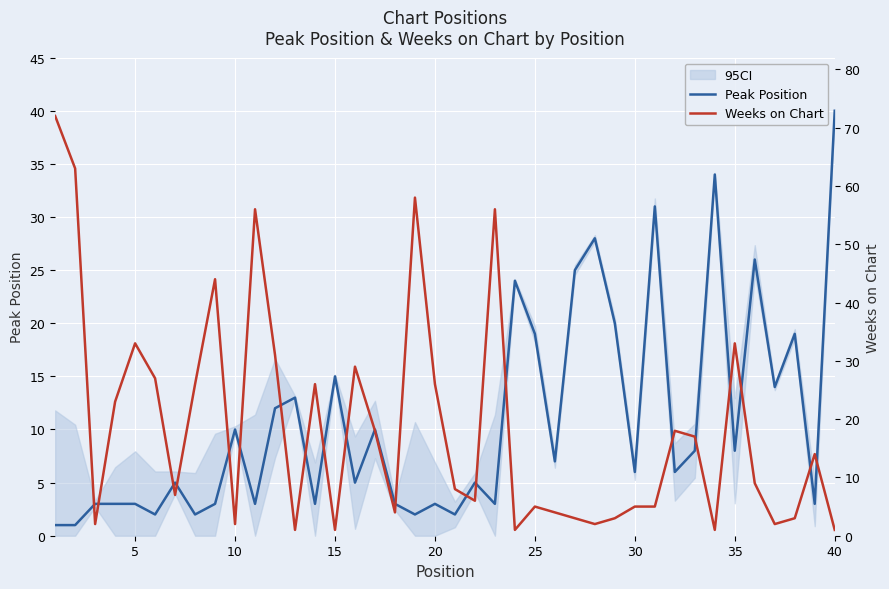

Reading left to right, transcribe all the data shown in this chart.

Peak Position: 1	1	3	3	3	2	5	2	3	10	3	12	13	3	15	5	10	3	2	3	2	5	3	24	19	7	25	28	20	6	31	6	8	34	8	26	14	19	3	40
Weeks on Chart: 72	63	2	23	33	27	7	26	44	2	56	31	1	26	1	29	18	4	58	26	8	6	56	1	5	4	3	2	3	5	5	18	17	1	33	9	2	3	14	1